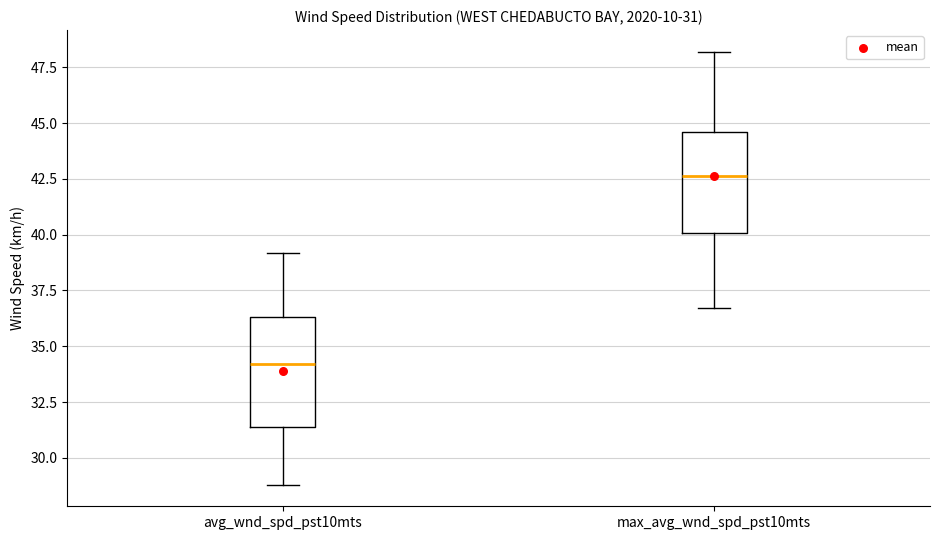

Which box's median line is the highest?

max_avg_wnd_spd_pst10mts